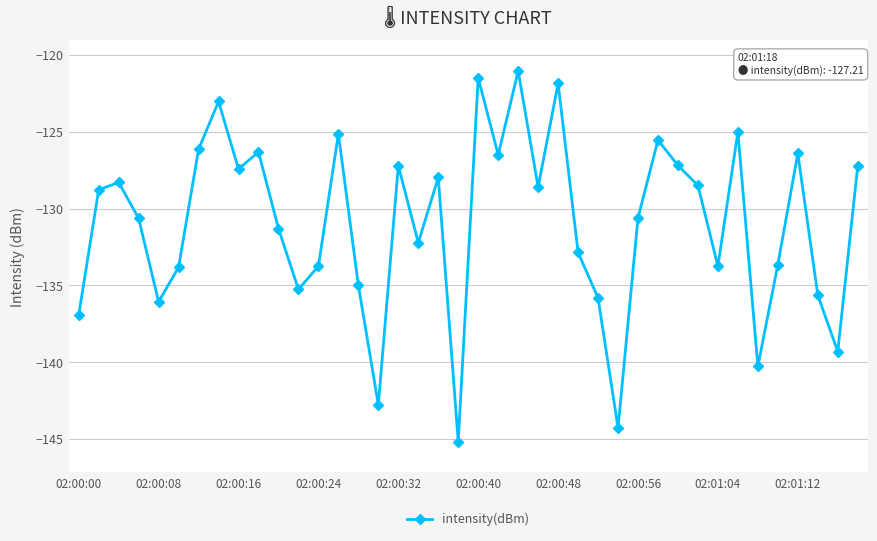

How many lines are shown in the chart?

1